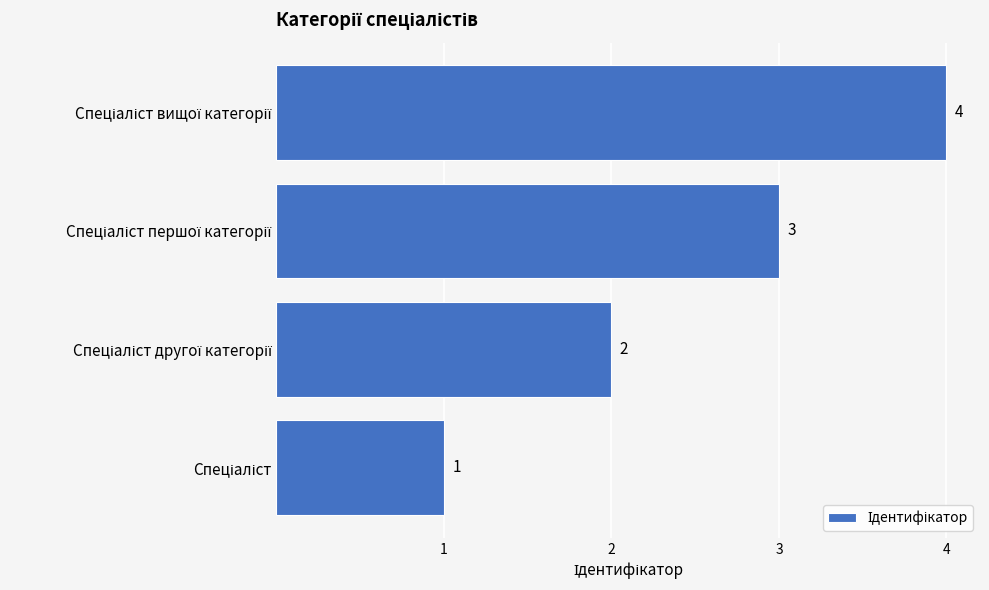

Count the values in the range 2 to 4.

3